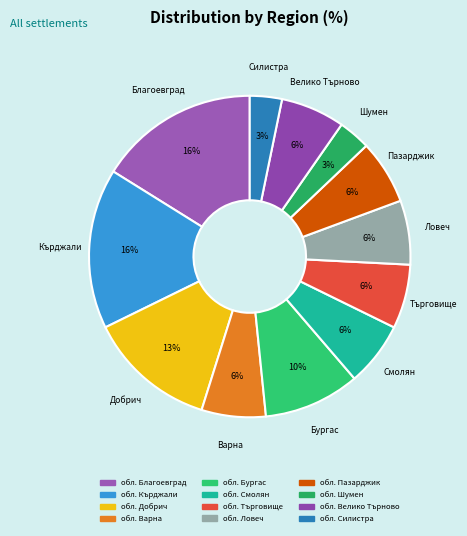

Count the number of slices in the pie.

12